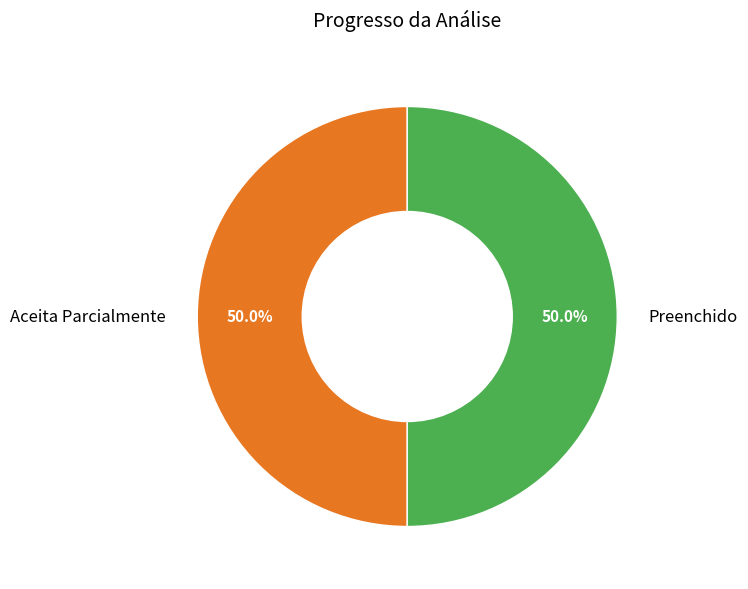

How much of the chart is everything except Aceita Parcialmente?

50.0%